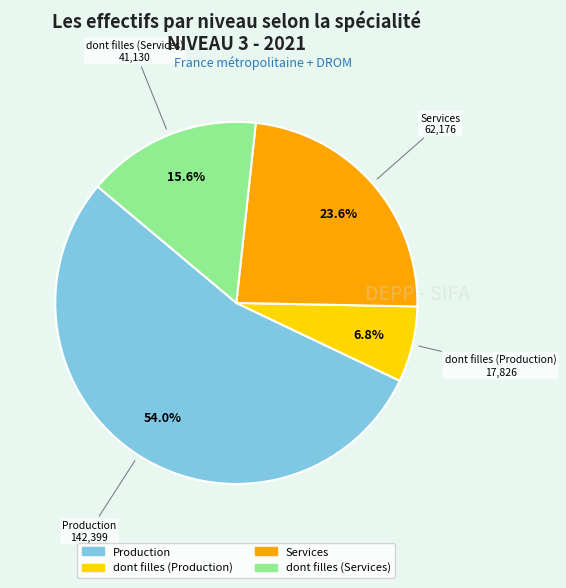

Is it true that Services is 17% of the pie?

False